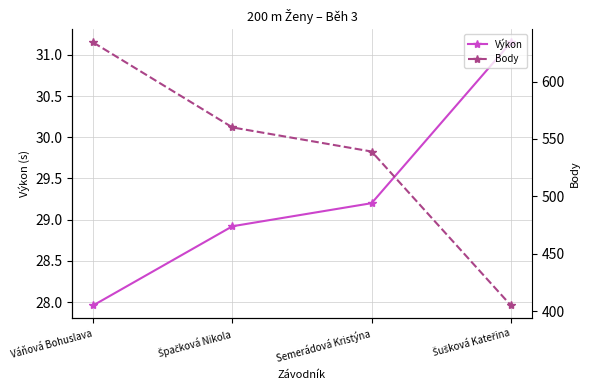

True or false: Body and Výkon intersect in this chart.

False